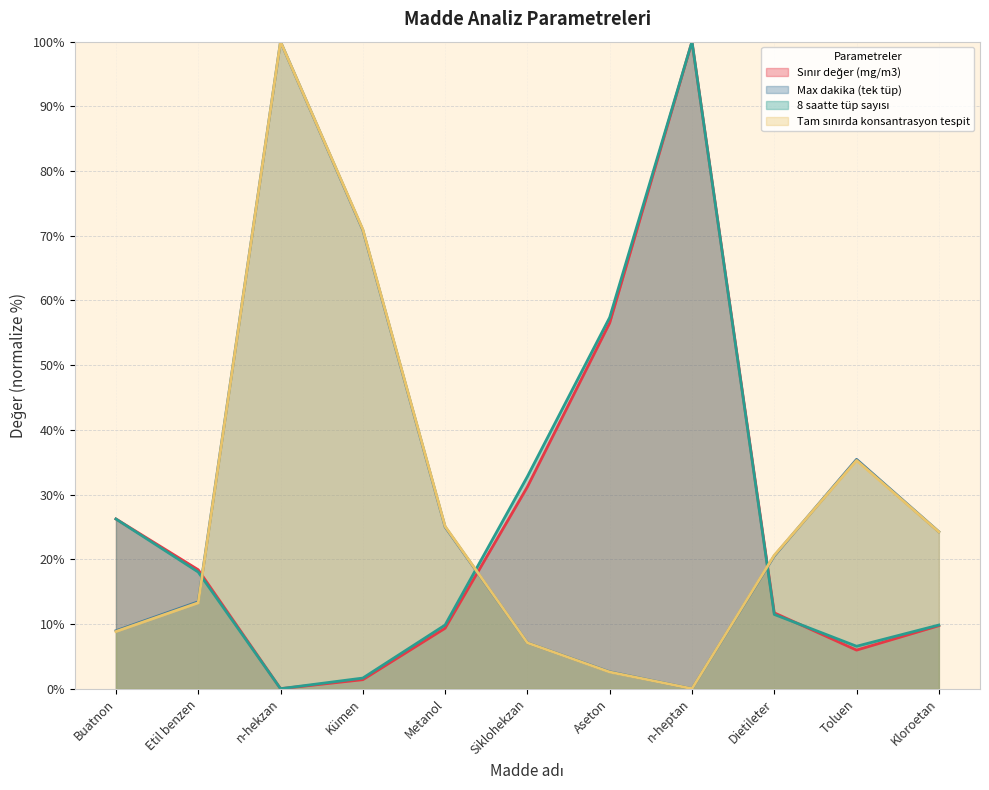

How many intersections are there between 8 saatte tüp sayısı and Tam sınırda konsantrasyon tespit?

3